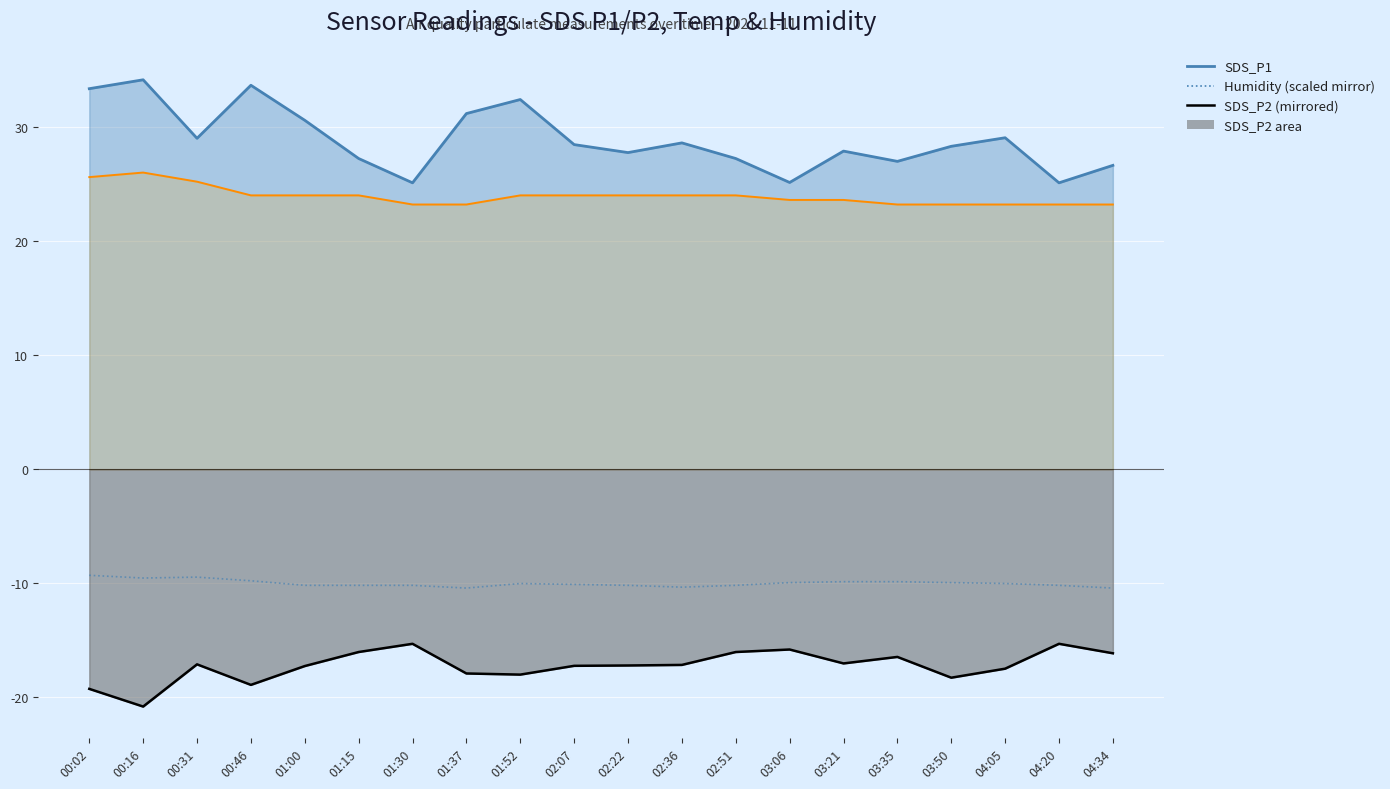

How many distinct data groups are displayed?

1